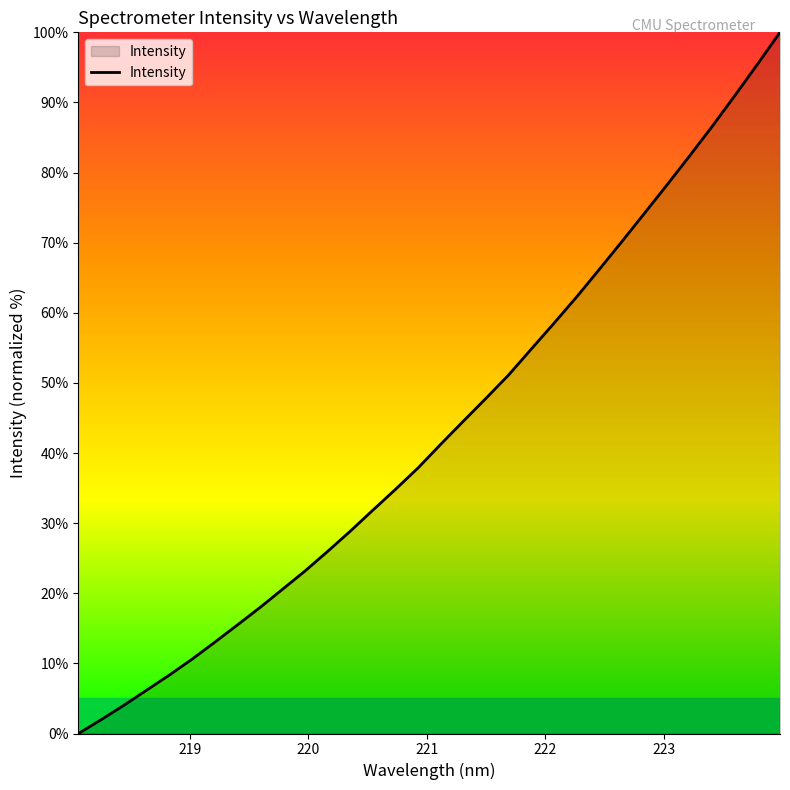

What is the greatest value displayed?

100.0